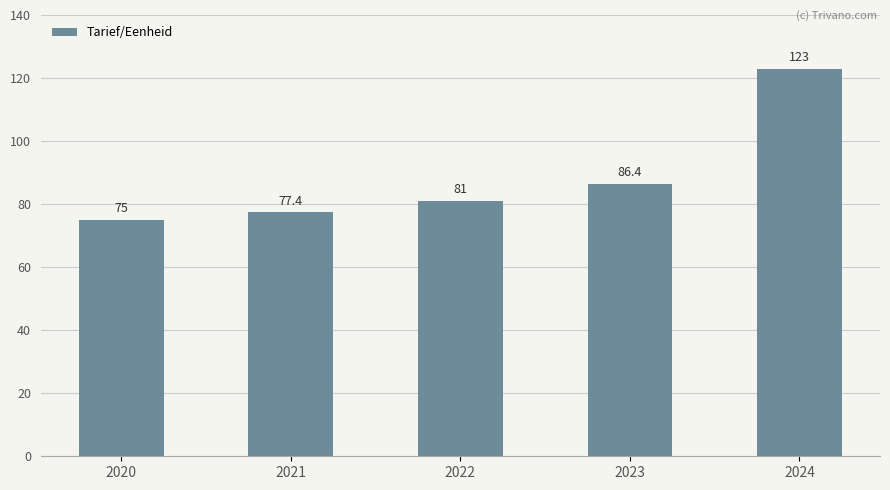

Reading right to left, list all the values displayed in this chart.

2024=123.0	2023=86.4	2022=81.0	2021=77.4	2020=75.0